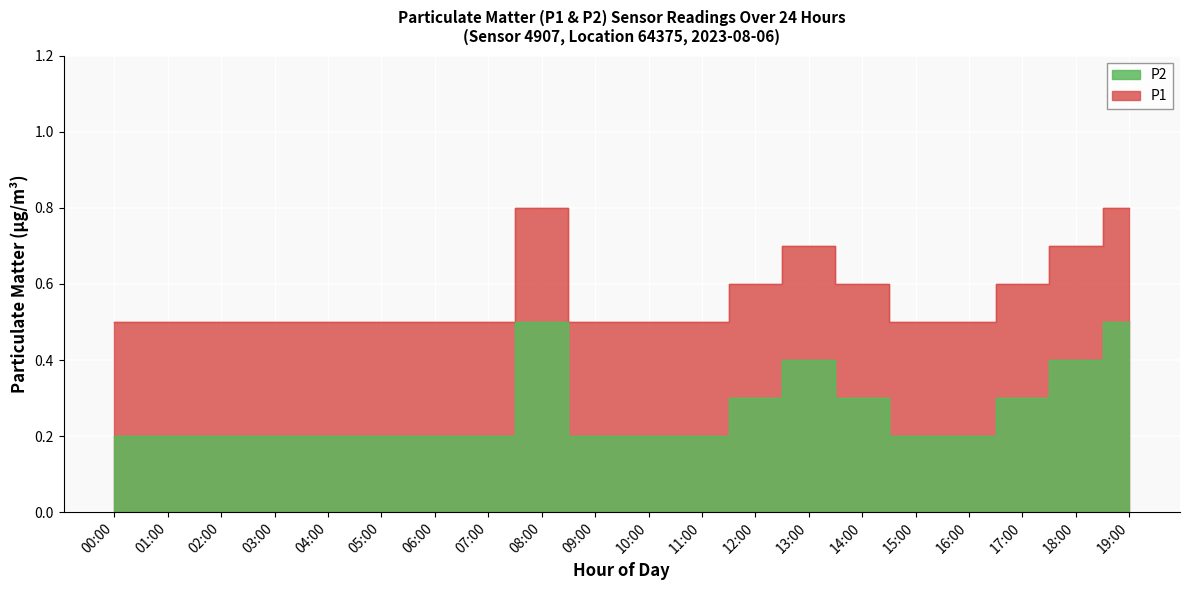

Reading left to right, transcribe all the data shown in this chart.

P1: 00:00=0.5	01:00=0.5	02:00=0.5	03:00=0.5	04:00=0.5	05:00=0.5	06:00=0.5	07:00=0.5	08:00=0.8	09:00=0.5	10:00=0.5	11:00=0.5	12:00=0.6	13:00=0.7	14:00=0.6	15:00=0.5	16:00=0.5	17:00=0.6	18:00=0.7	19:00=0.8
P2: 00:00=0.2	01:00=0.2	02:00=0.2	03:00=0.2	04:00=0.2	05:00=0.2	06:00=0.2	07:00=0.2	08:00=0.5	09:00=0.2	10:00=0.2	11:00=0.2	12:00=0.3	13:00=0.4	14:00=0.3	15:00=0.2	16:00=0.2	17:00=0.3	18:00=0.4	19:00=0.5